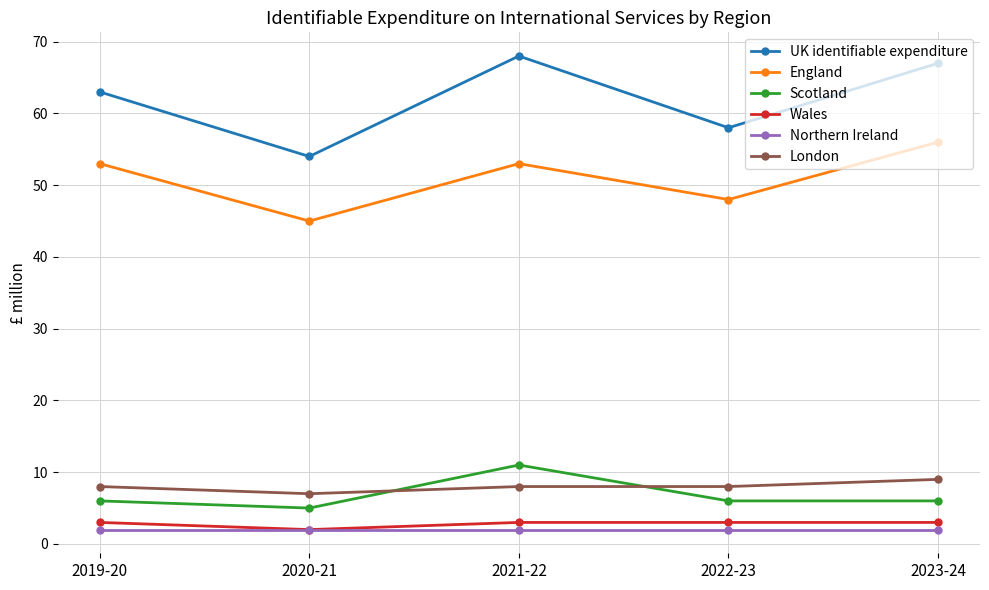

What position from the left is 2023-24?

5